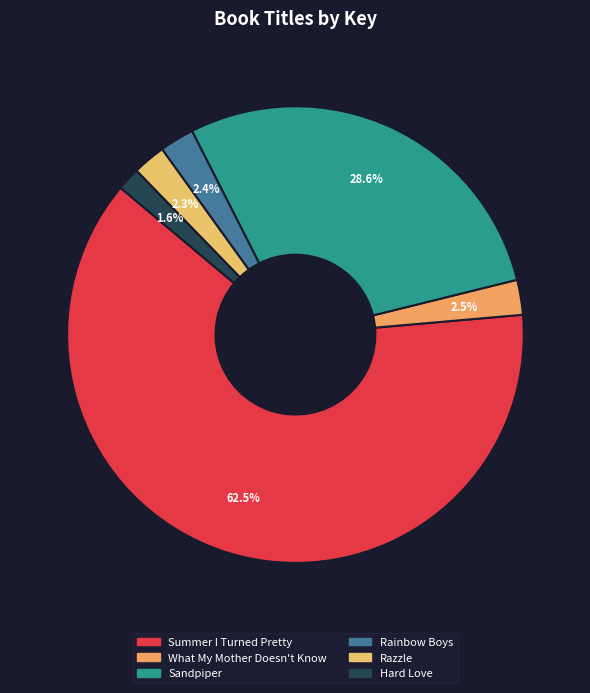

How many slices are in this pie chart?

6